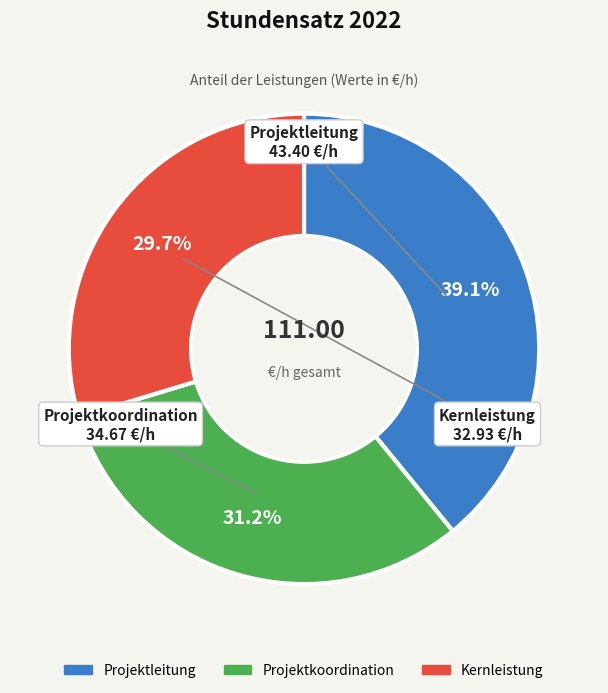

To the nearest percent, what percentage of the pie is Projektkoordination?

31%